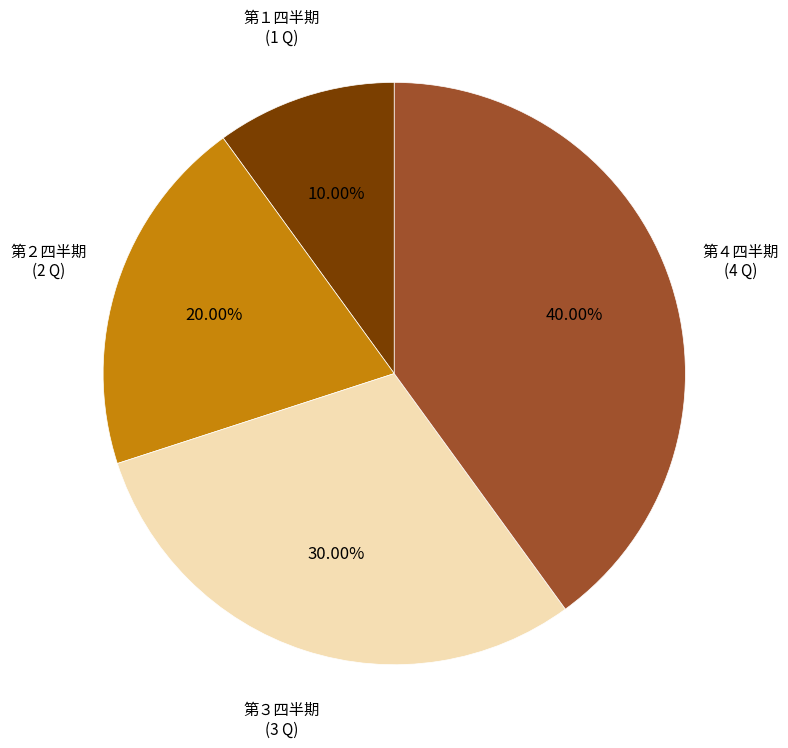

Between 第４四半期 and 第３四半期, which is larger?

第４四半期